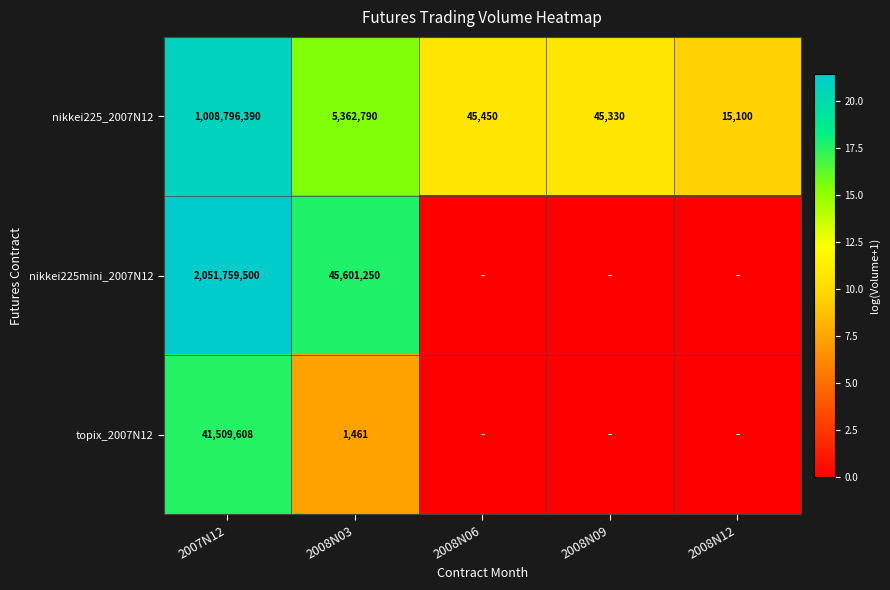

What is the spread (max minus min) of values at 2008N03?

45599789